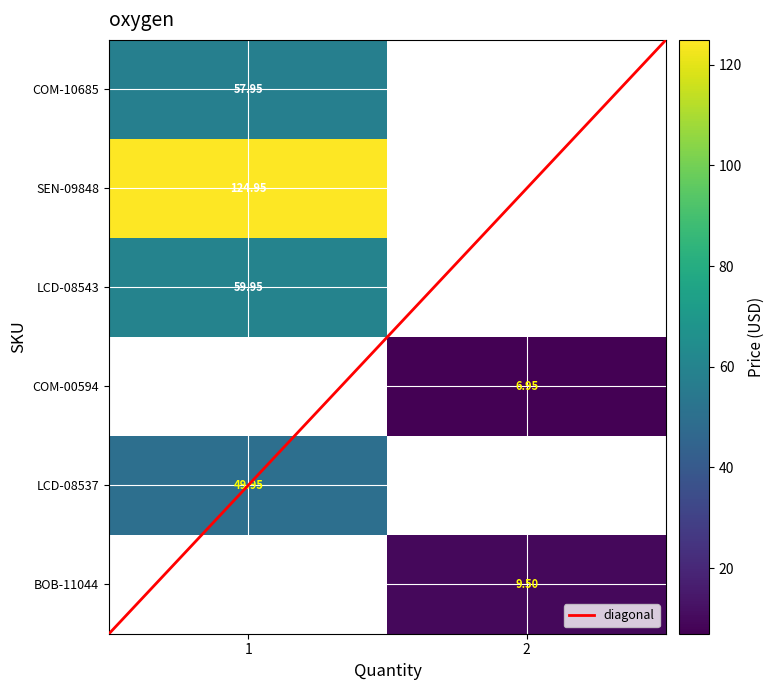

At which label does row_1 reach its minimum?

1